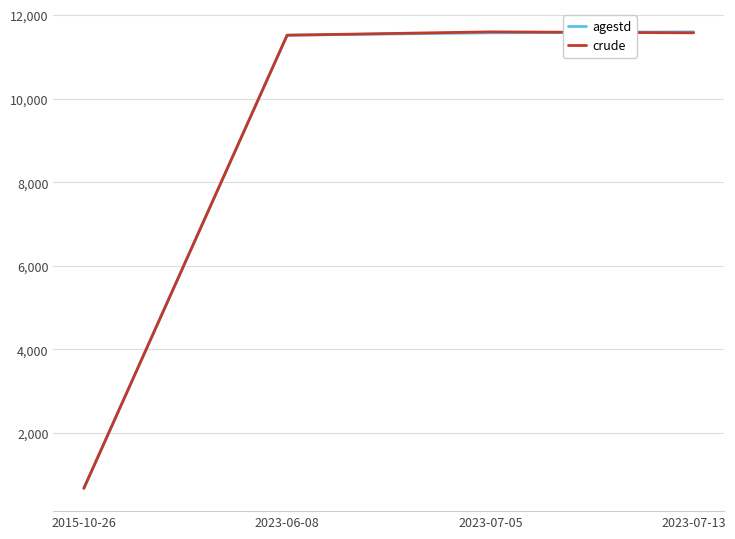

What is the approximate value of agestd at 2015-10-26, to the nearest 10?

680